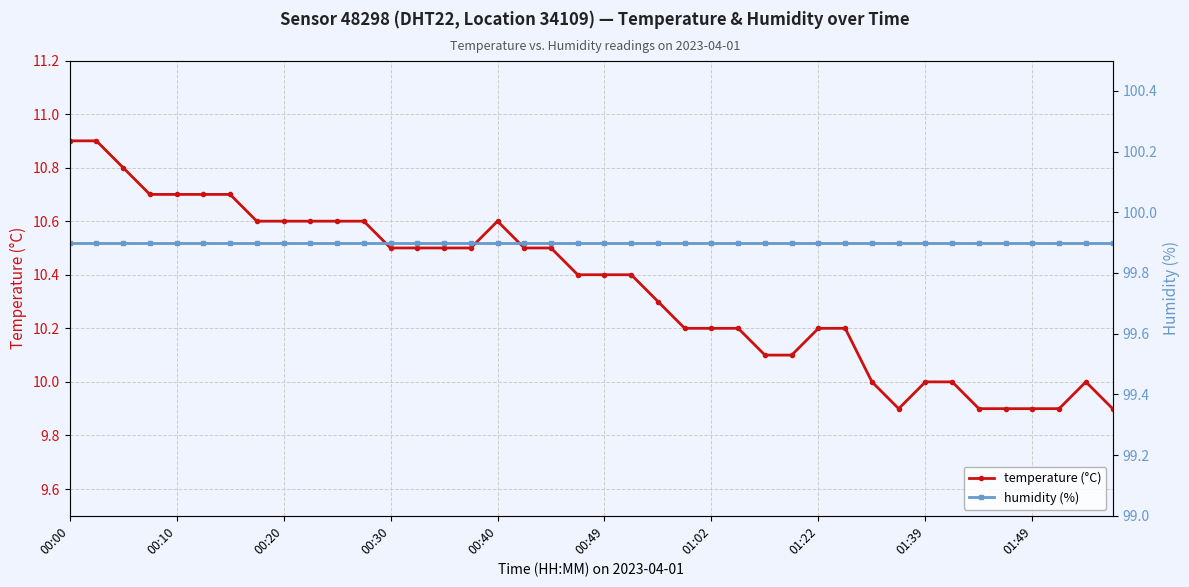

Where is humidity (%) nearest to the value 99?

00:00